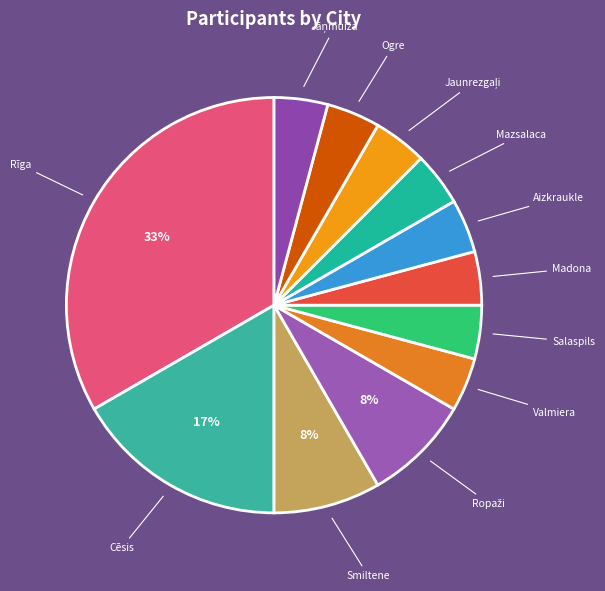

Combined, do Aizkraukle and Smiltene account for over 50%?

No